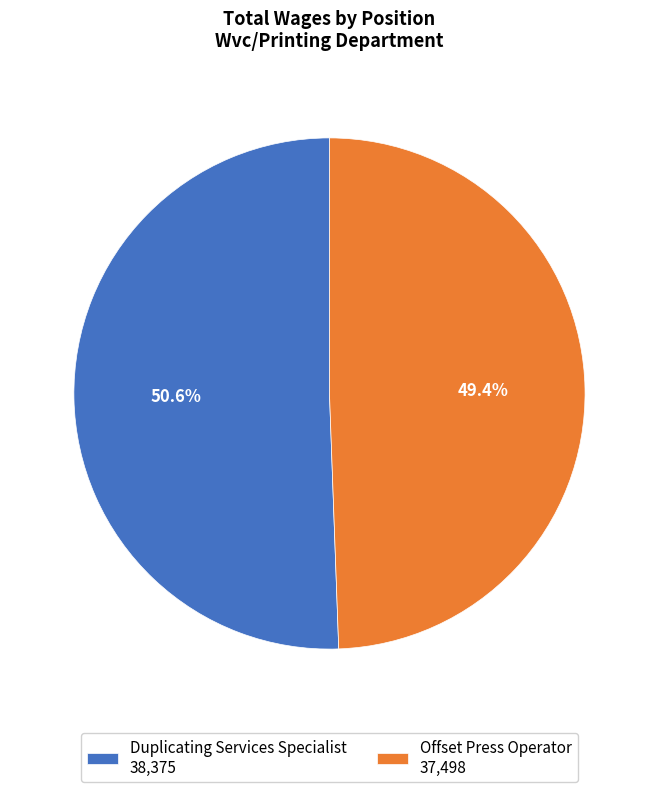

Count the number of slices in the pie.

2